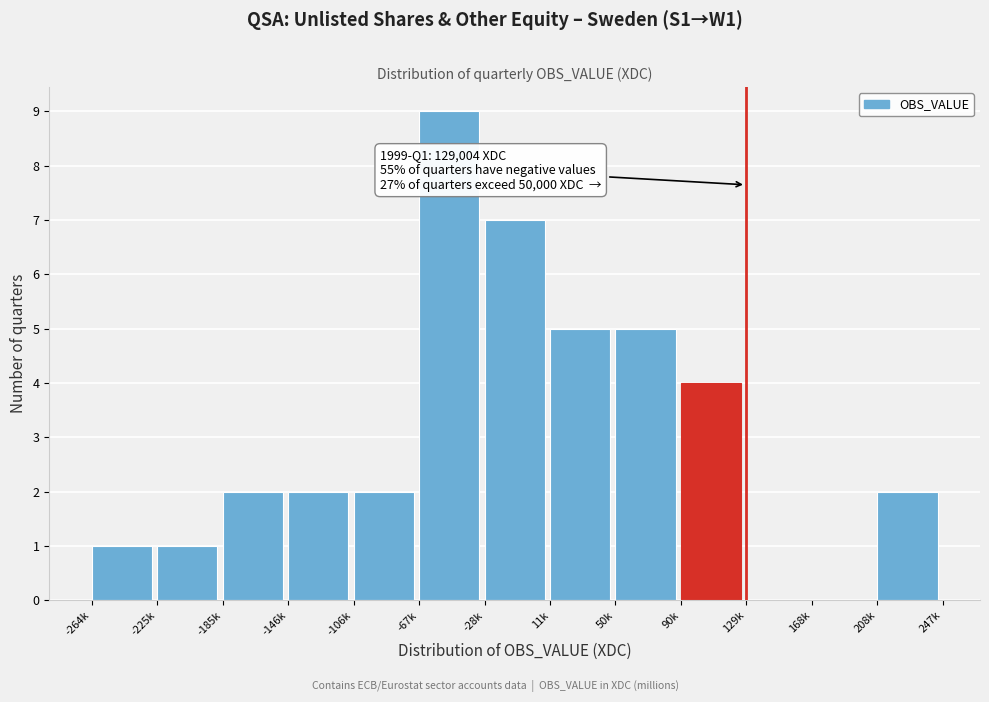

Reading left to right, transcribe all the data shown in this chart.

-264k=1	-225k=1	-185k=2	-146k=2	-106k=2	-67k=9	-28k=7	11k=5	50k=5	90k=4	129k=0	168k=0	208k=2